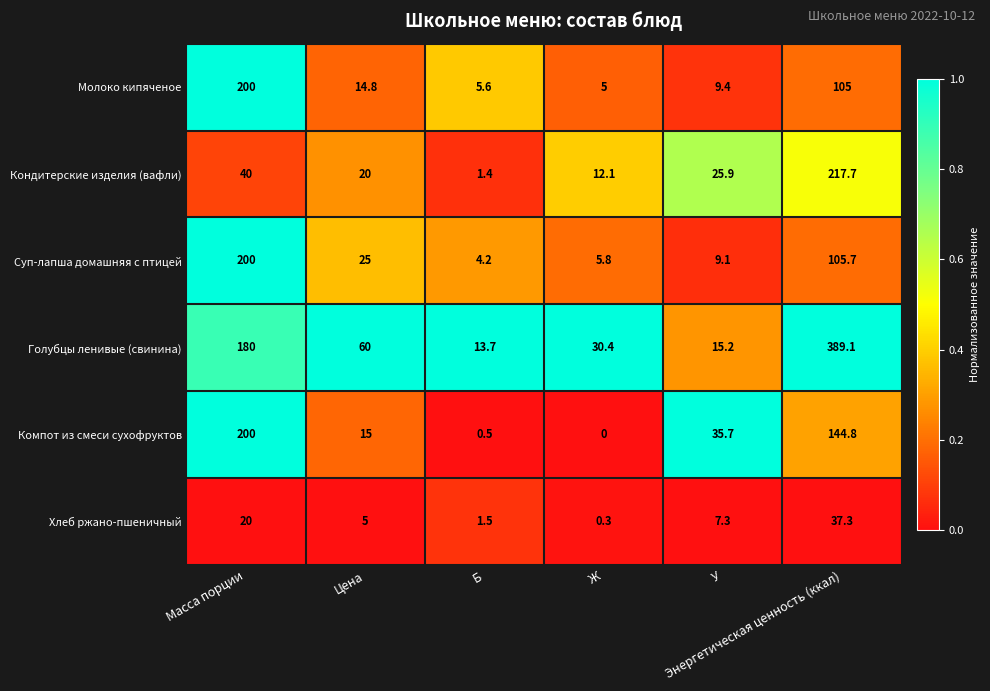

Which series has the largest range (max minus min)?

Голубцы ленивые (свинина)